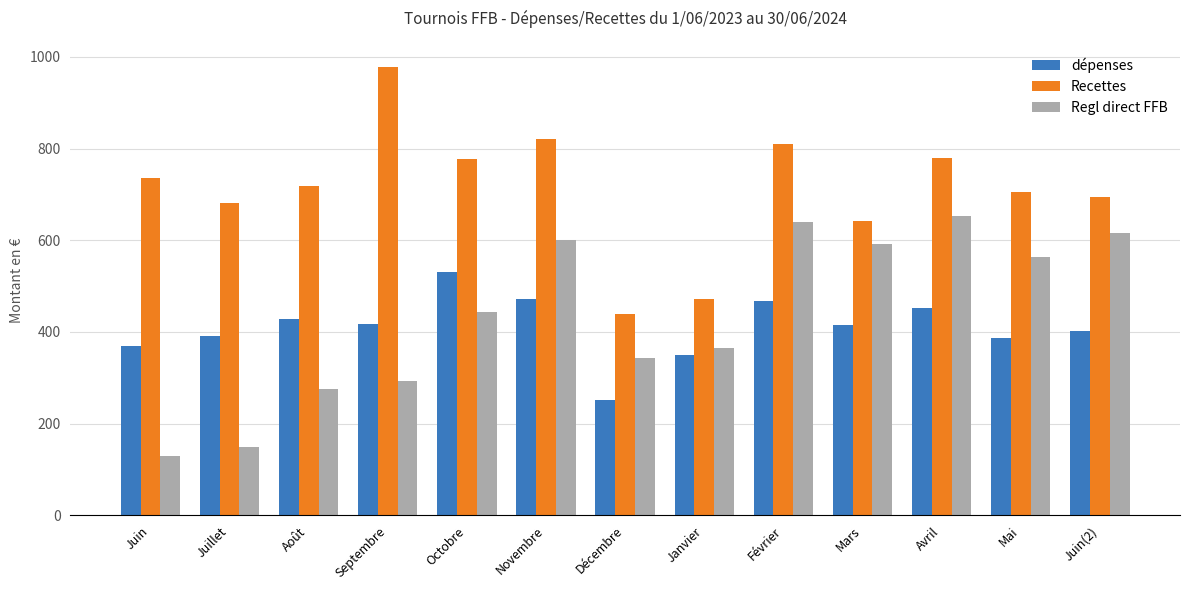

How many data points in Recettes are less than 717?

6